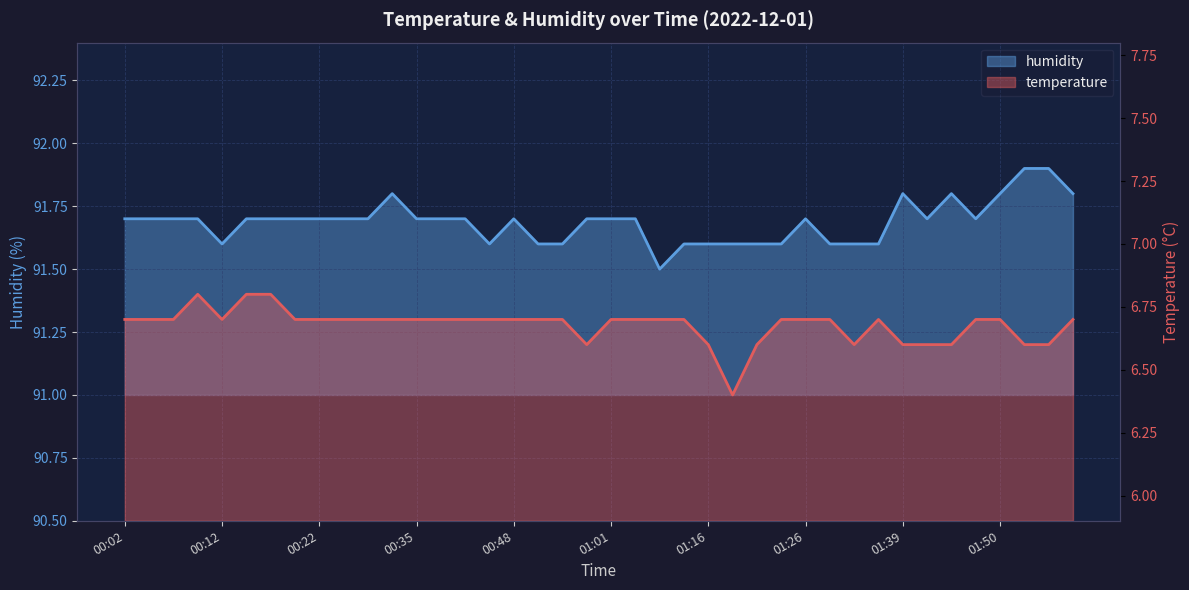

What is the label of the 39th point from the right?

00:04